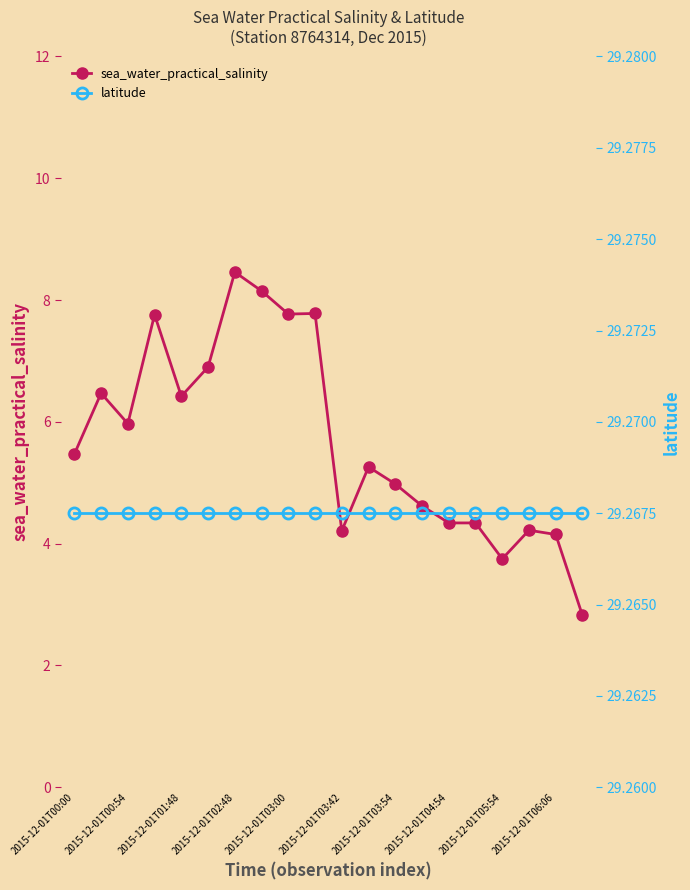

At how many categories does at least one series exceed 22?

20